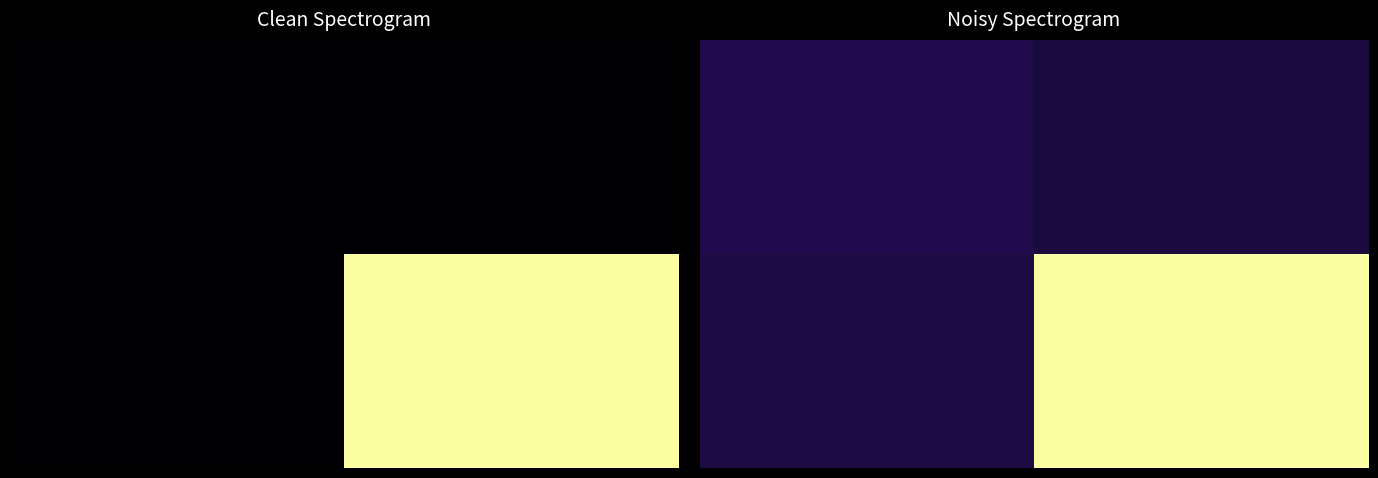

What is the maximum value shown in the chart?

1.0